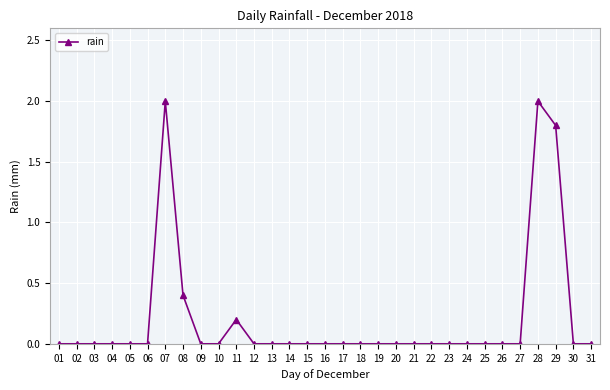

Count the values in the range 0 to 1.

28